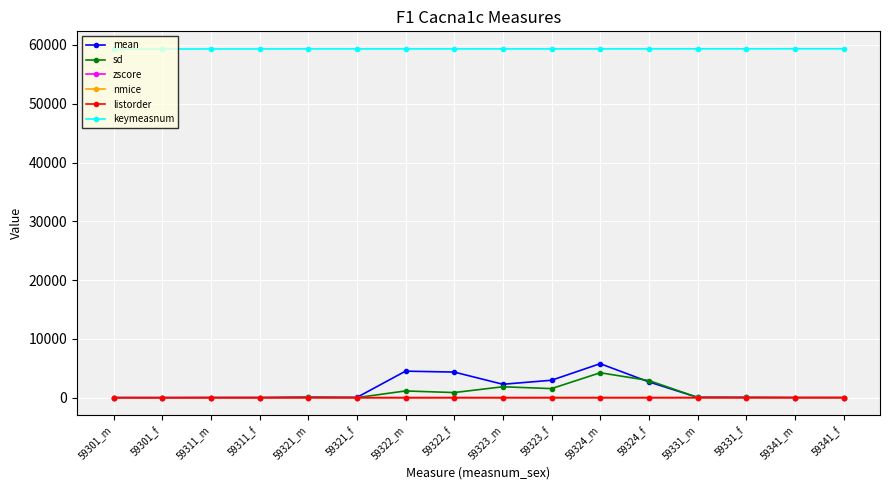

True or false: keymeasnum has a value of 59324.0 at 59324_m.

True